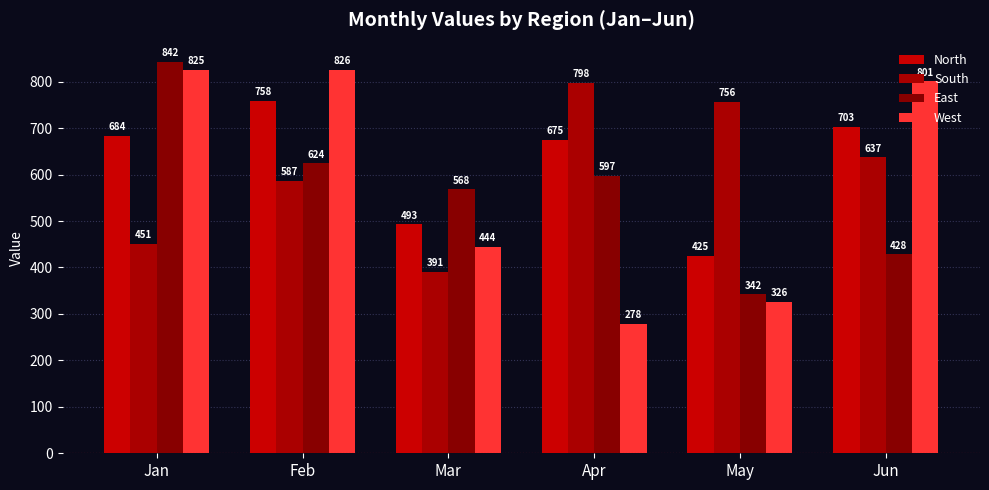

How many data points does each series have?

6